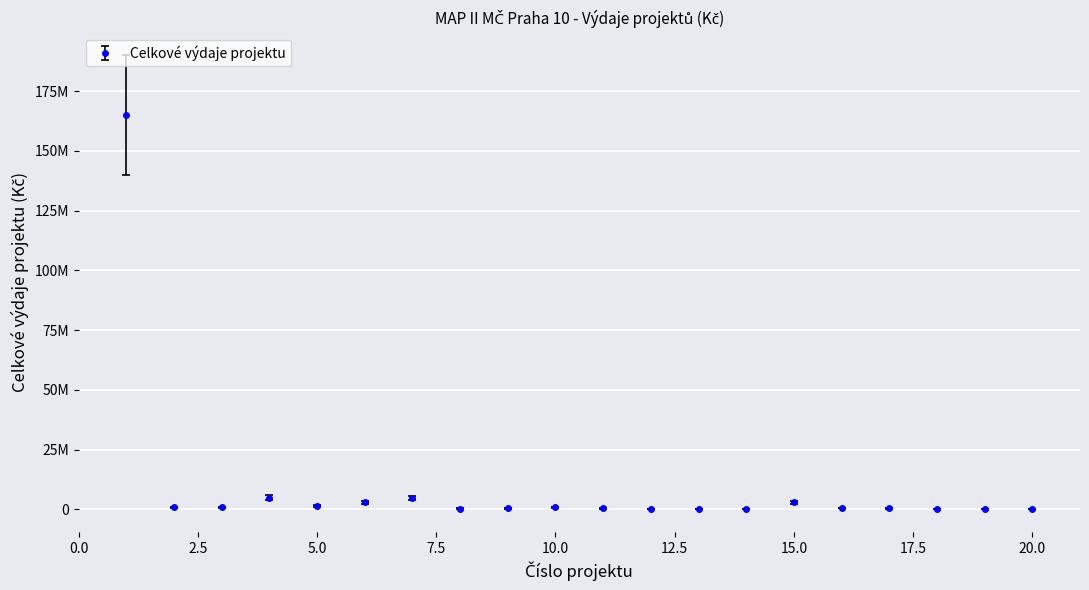

Does the chart have visible grid lines?

Yes